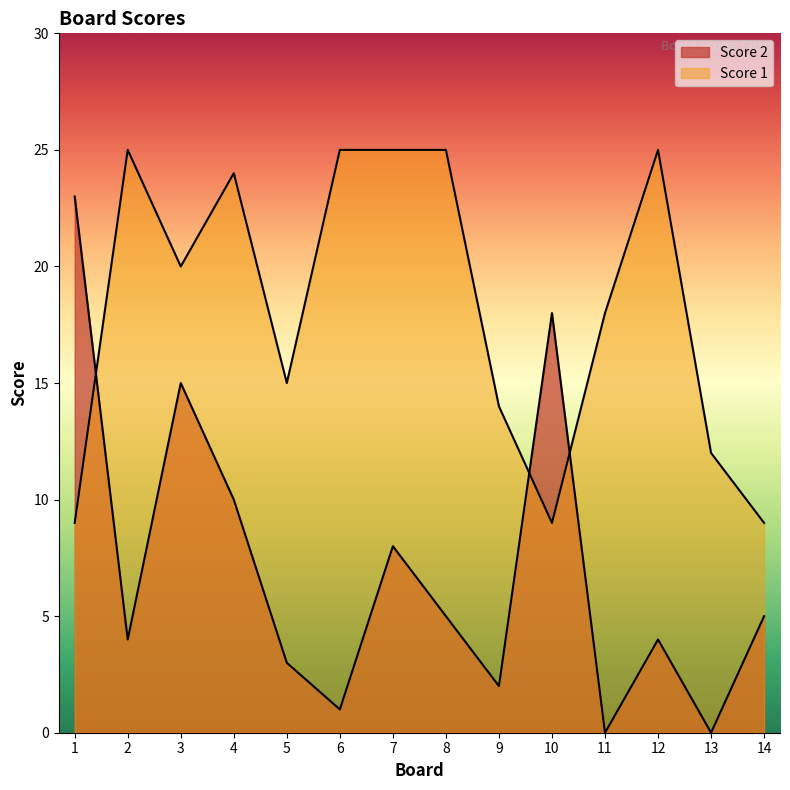

At which category does Score 2 reach its first local valley?

2